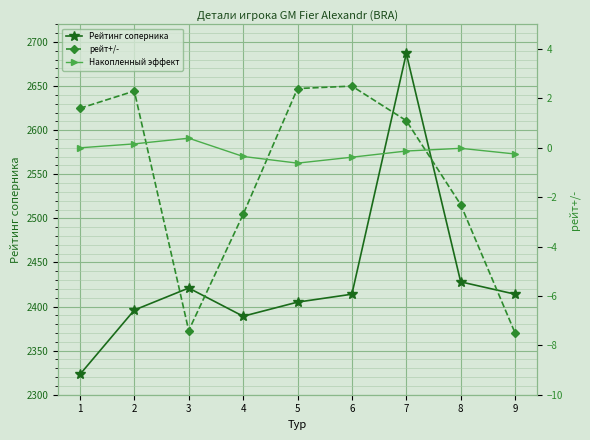

True or false: Рейтинг соперника and Накопленный эффект intersect in this chart.

False